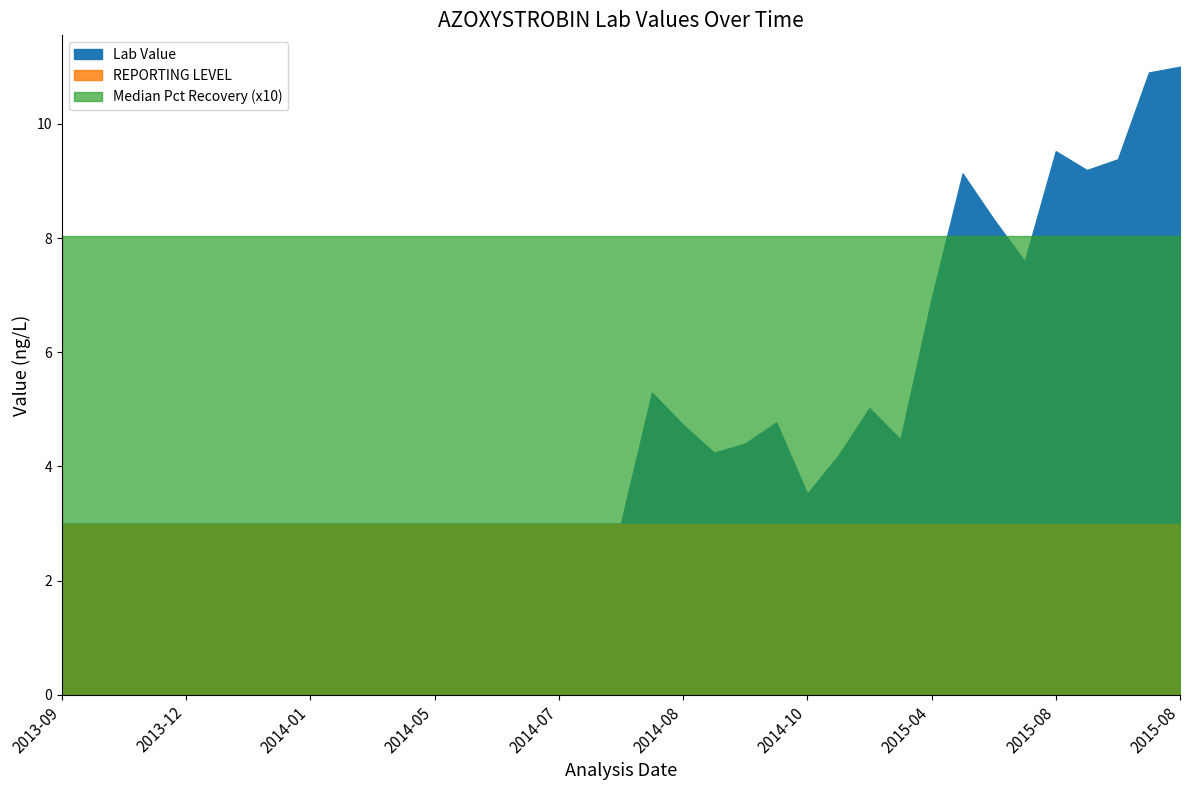

Which series has the widest spread of values?

Lab Value